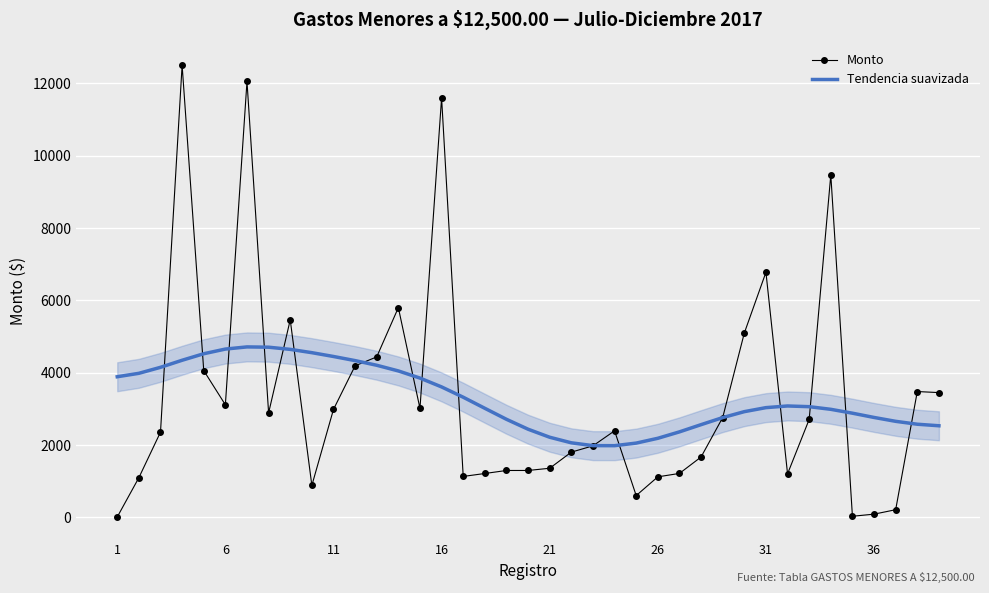

List the series in order of their peak value, highest first.

Monto, Tendencia suavizada